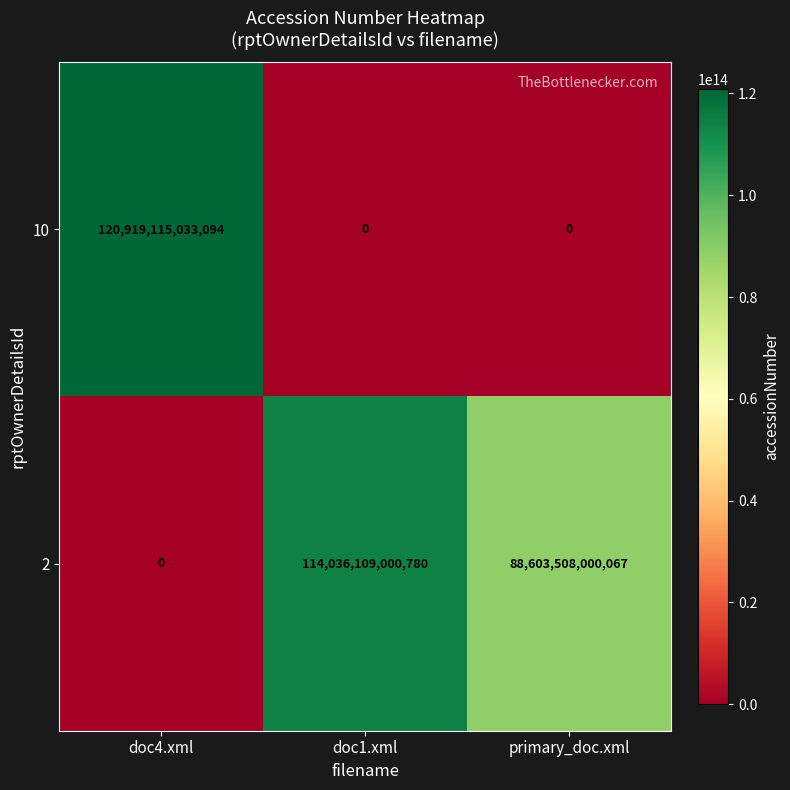

Which series has the widest spread of values?

10